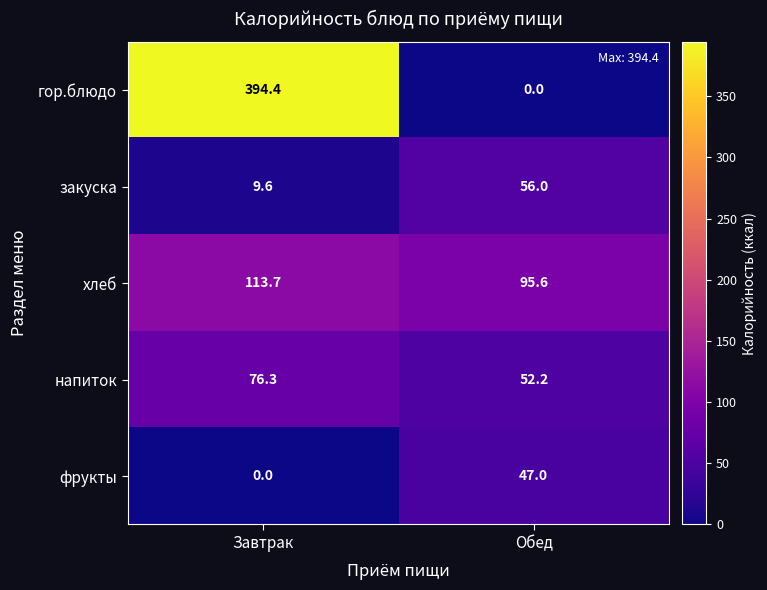

At which category is the sum across all series the highest?

Завтрак